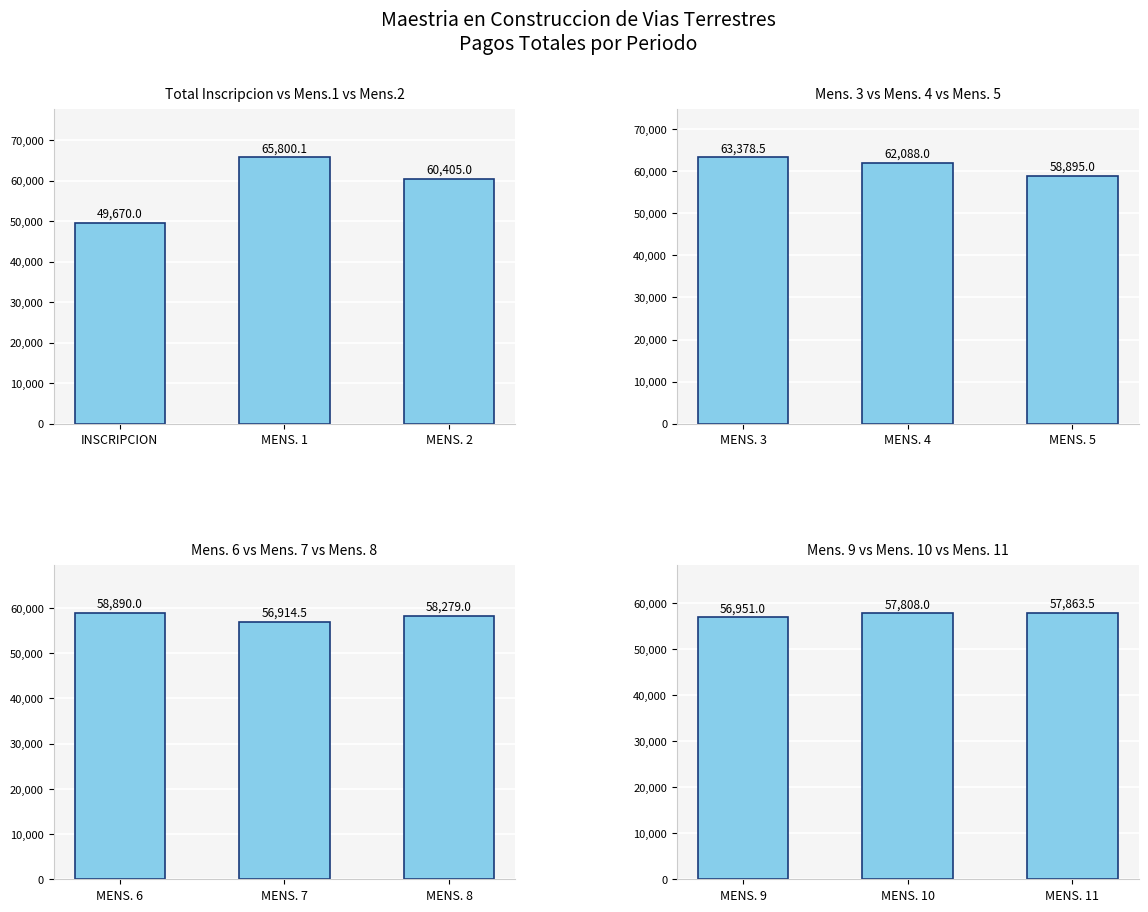

How many data points in Total Inscripcion vs Mens.1 vs Mens.2 are above 60405?

1